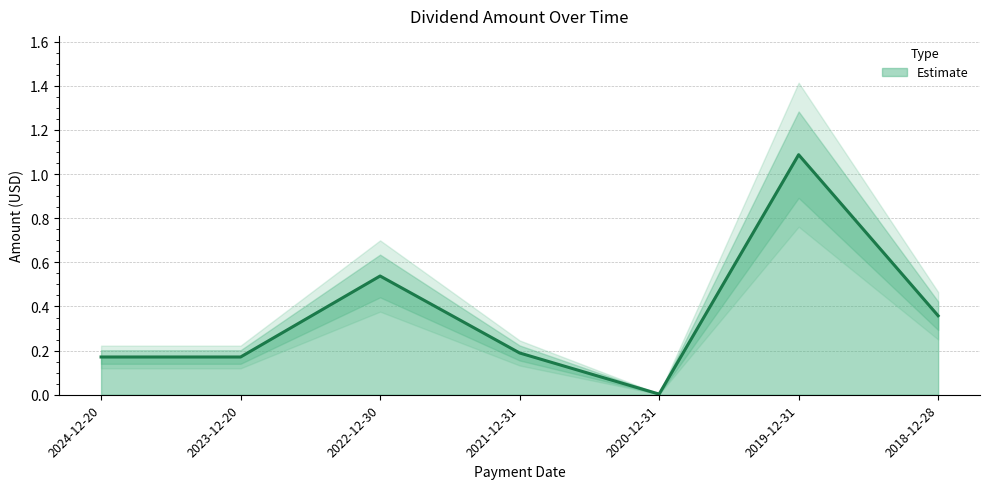

What is the difference between the maximum and second lowest values?

0.9